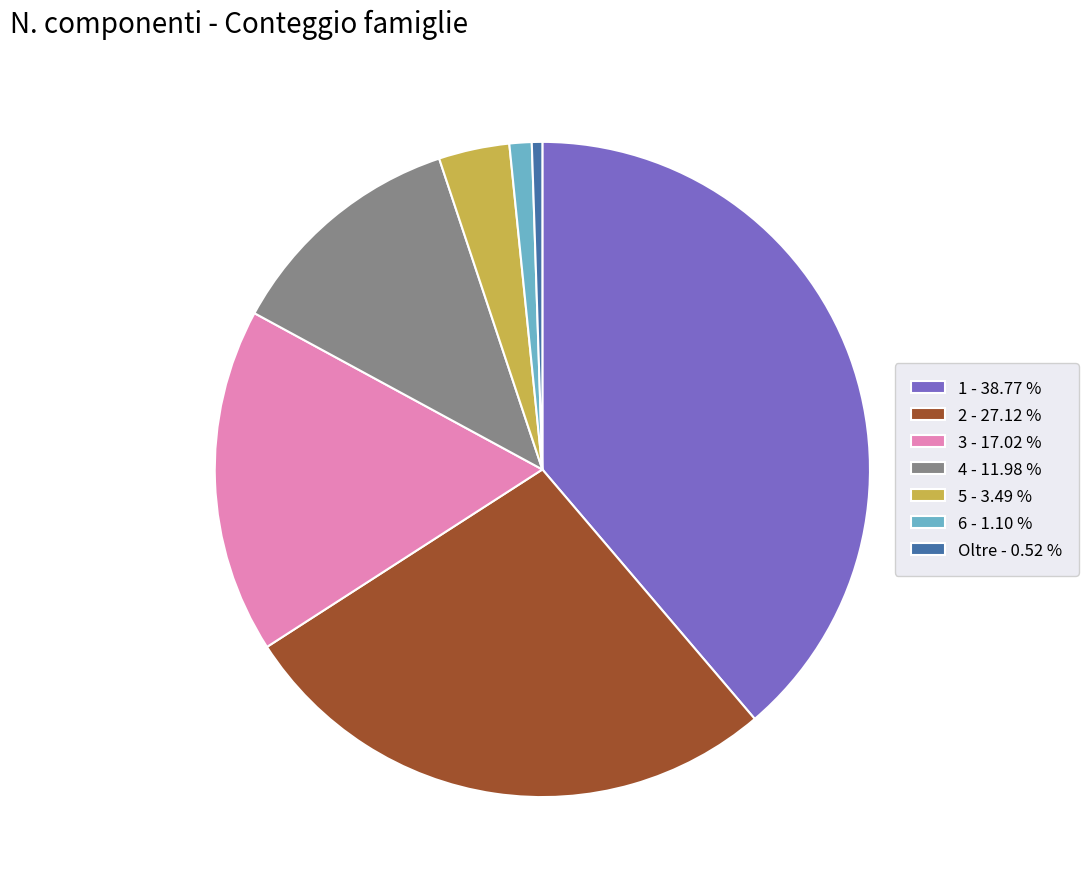

The 1 slice represents 46% of the pie. True or false?

False